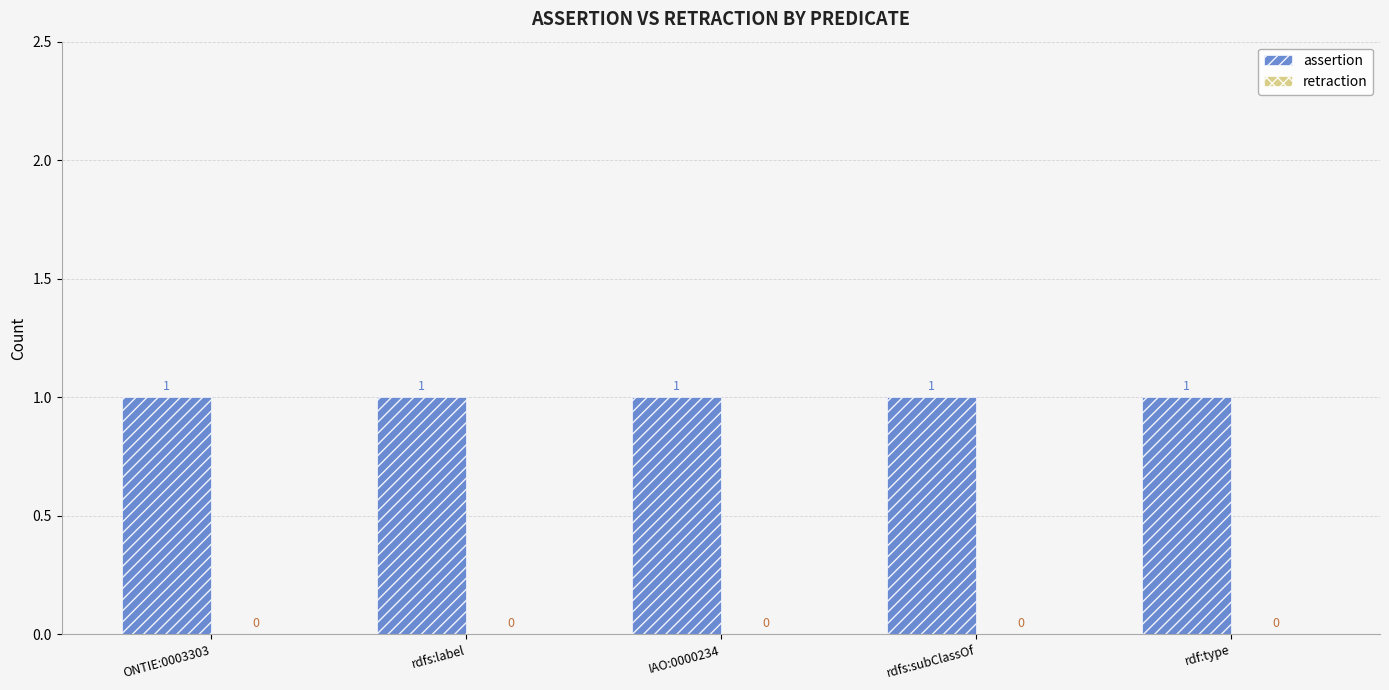

At which label is retraction closest to 0?

ONTIE:0003303